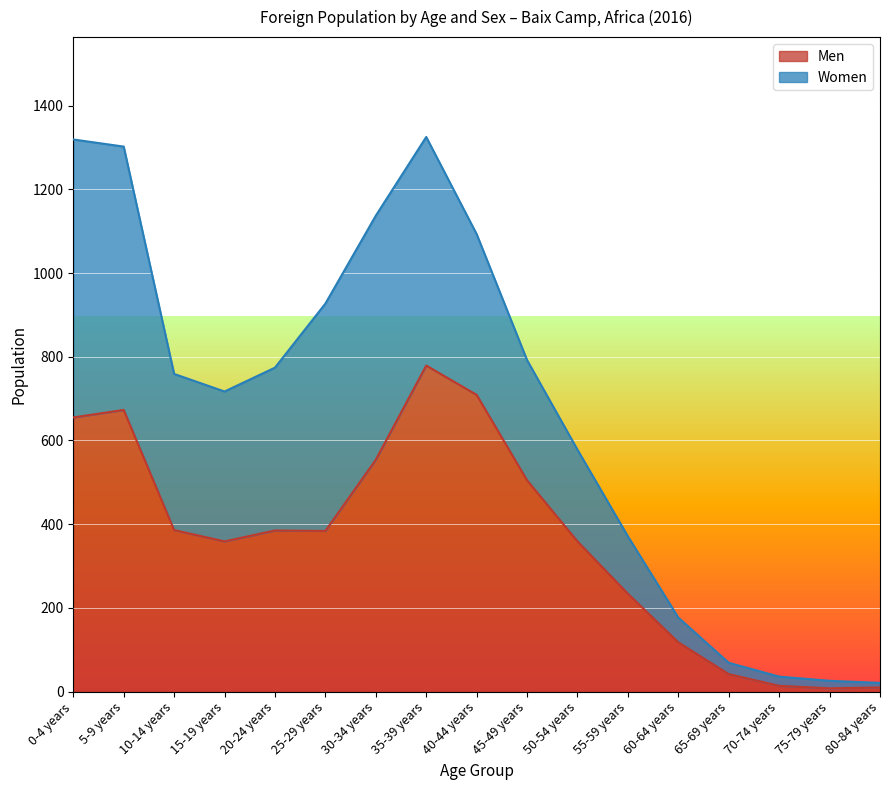

Reading left to right, list all the values displayed in this chart.

655	673	386	359	385	384	554	779	709	505	359	234	118	42	14	8	10